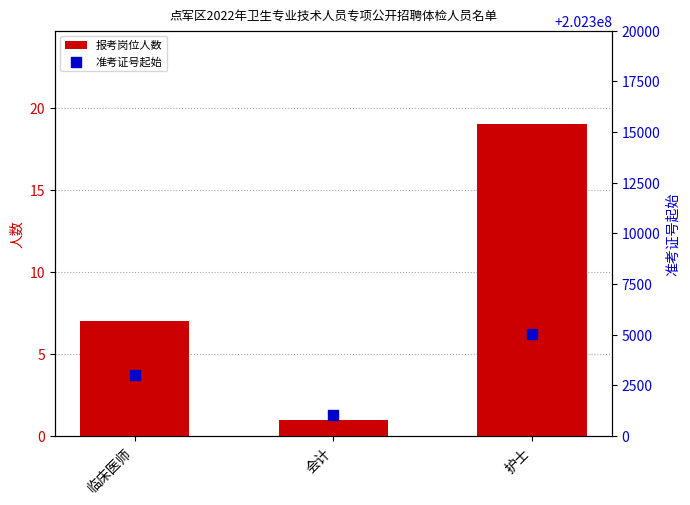

Which series contains the highest Y value?

准考证号起始